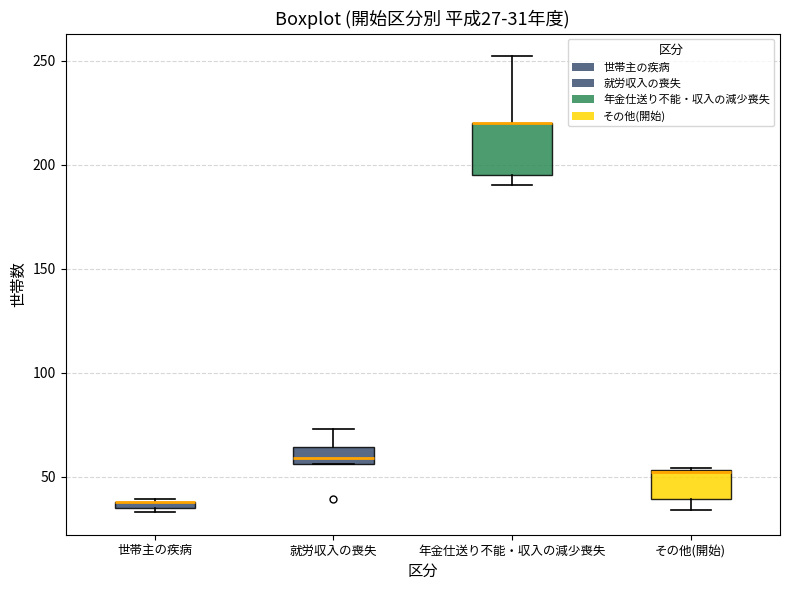

Which box is the tallest, from its lower edge to its upper edge?

年金仕送り不能・収入の減少喪失